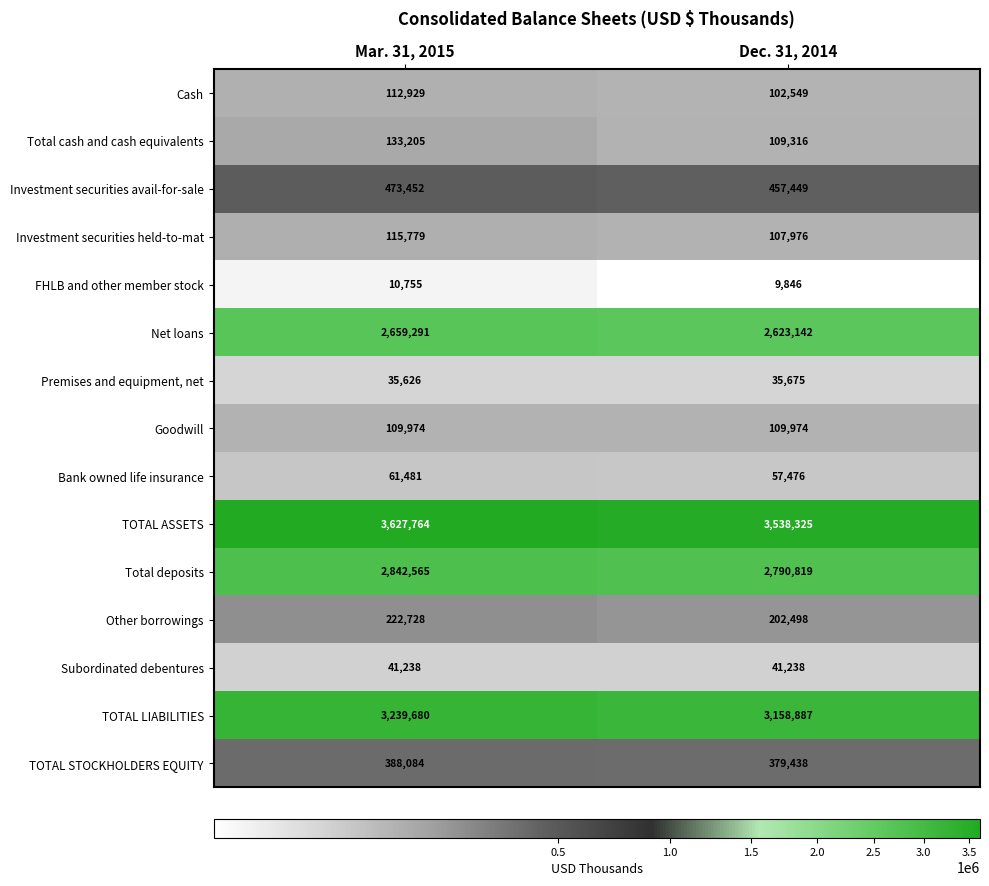

Where is Premises and equipment, net nearest to the value 35650?

Mar. 31, 2015